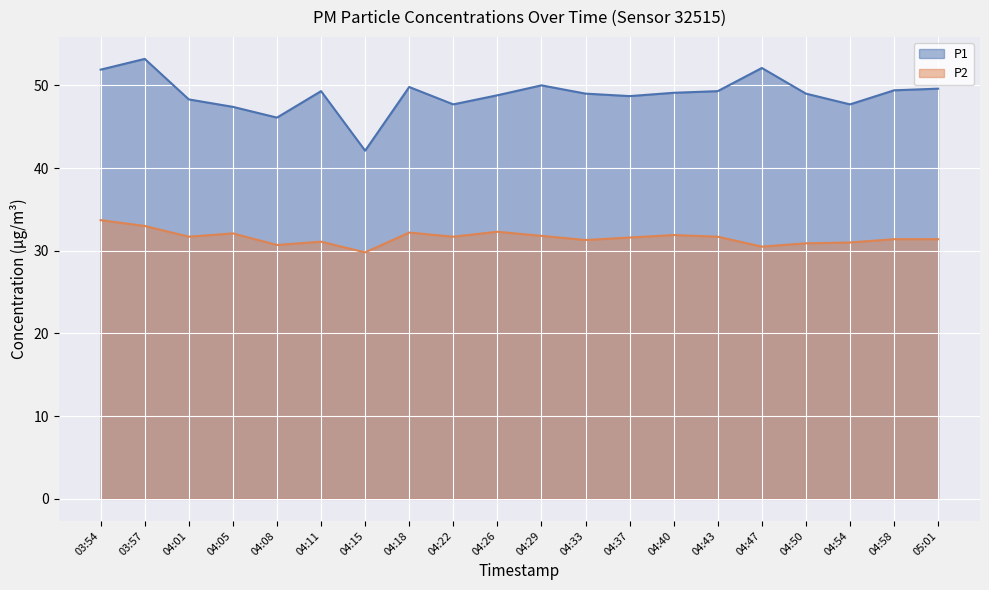

Rank the categories by P2 value from lowest to highest.

04:15, 04:47, 04:08, 04:50, 04:54, 04:11, 04:33, 04:58, 05:01, 04:37, 04:01, 04:22, 04:43, 04:29, 04:40, 04:05, 04:18, 04:26, 03:57, 03:54